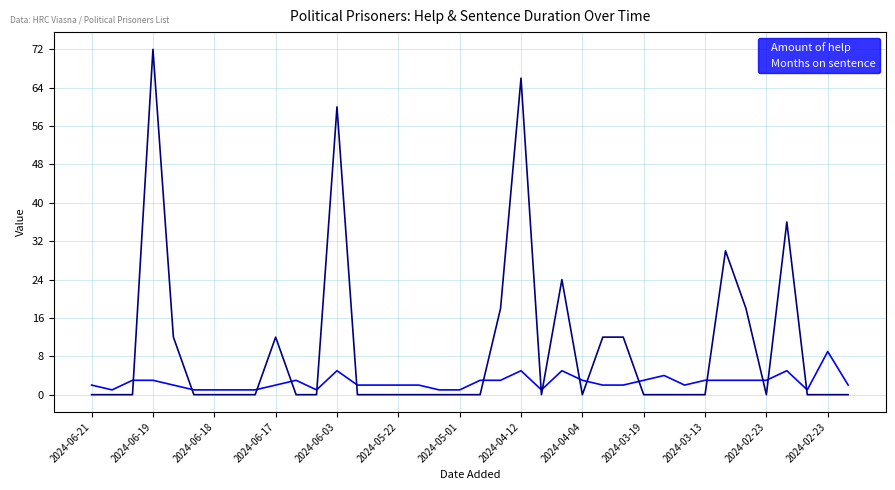

List the series in order of their overall mean, highest first.

Months on sentence, Amount of help